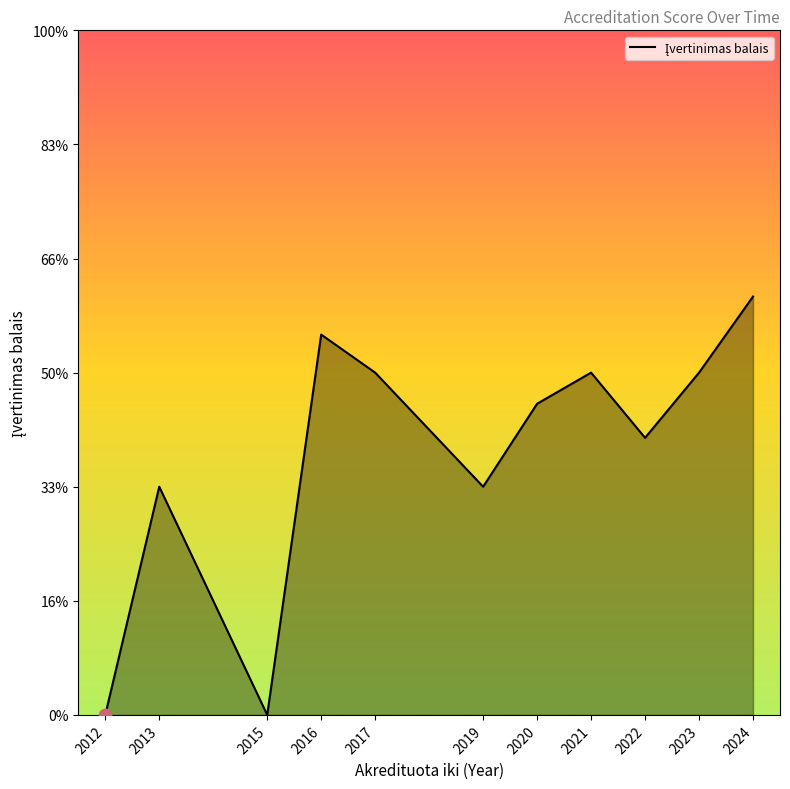

Does the chart have visible grid lines?

No